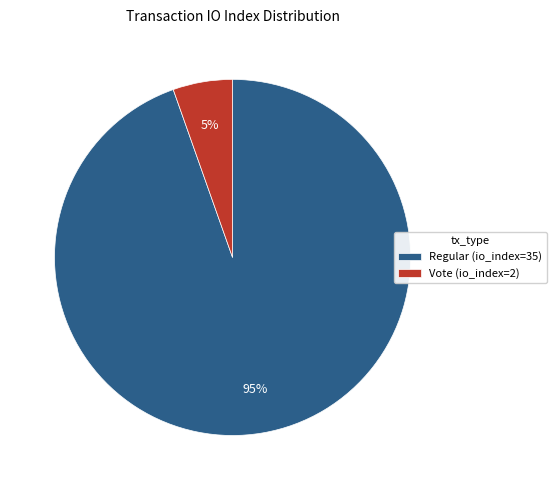

True or false: Vote (io_index=2) accounts for 1% of the total.

False